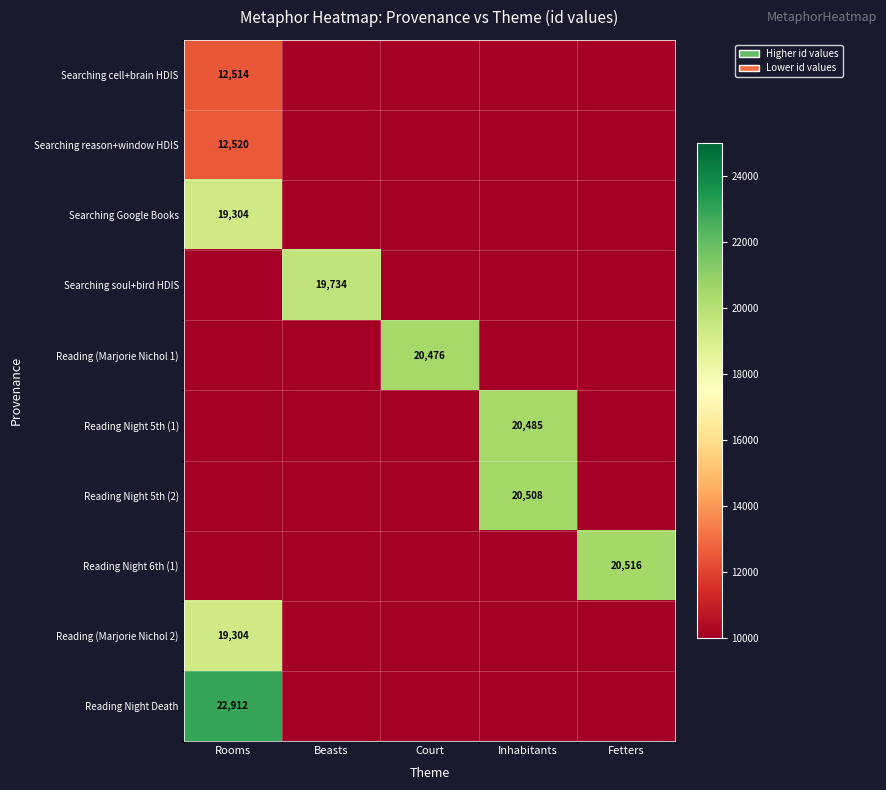

At which category is the sum across all series the highest?

Rooms